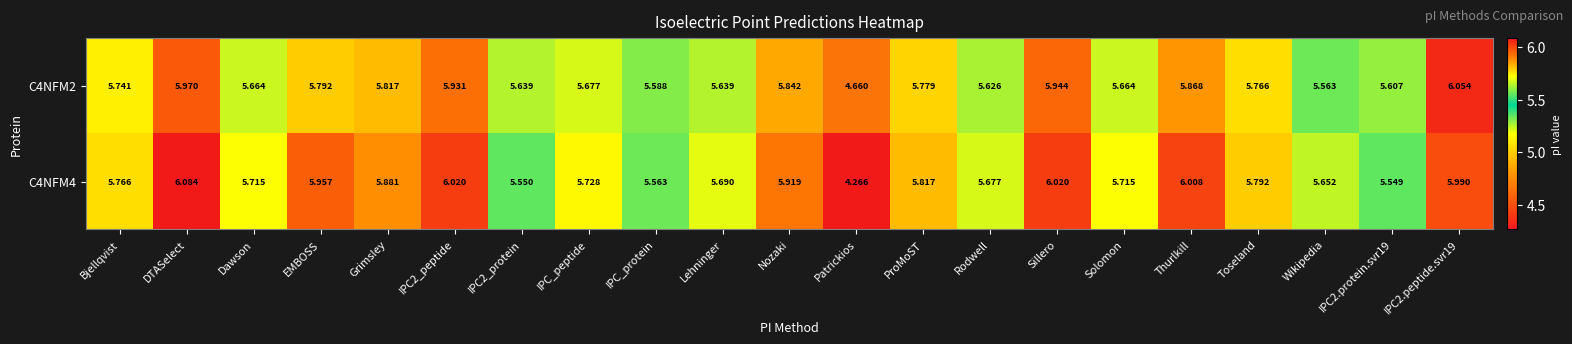

Is the value of C4NFM2 at EMBOSS greater than the value of C4NFM4 at Bjellqvist?

Yes